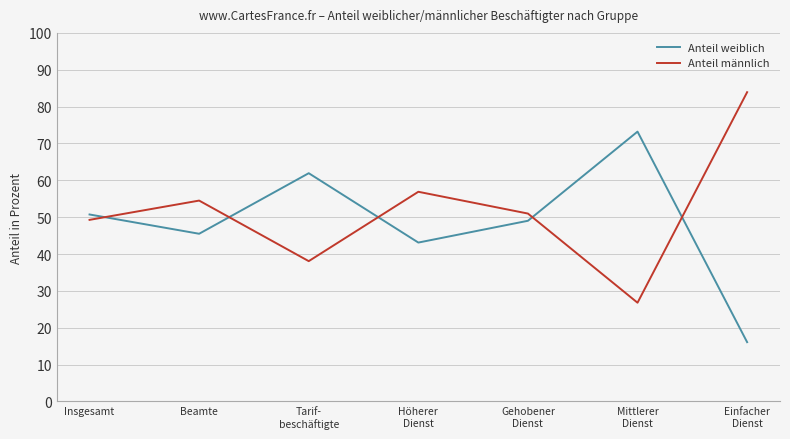

What is the average value of the Anteil männlich series?

51.5